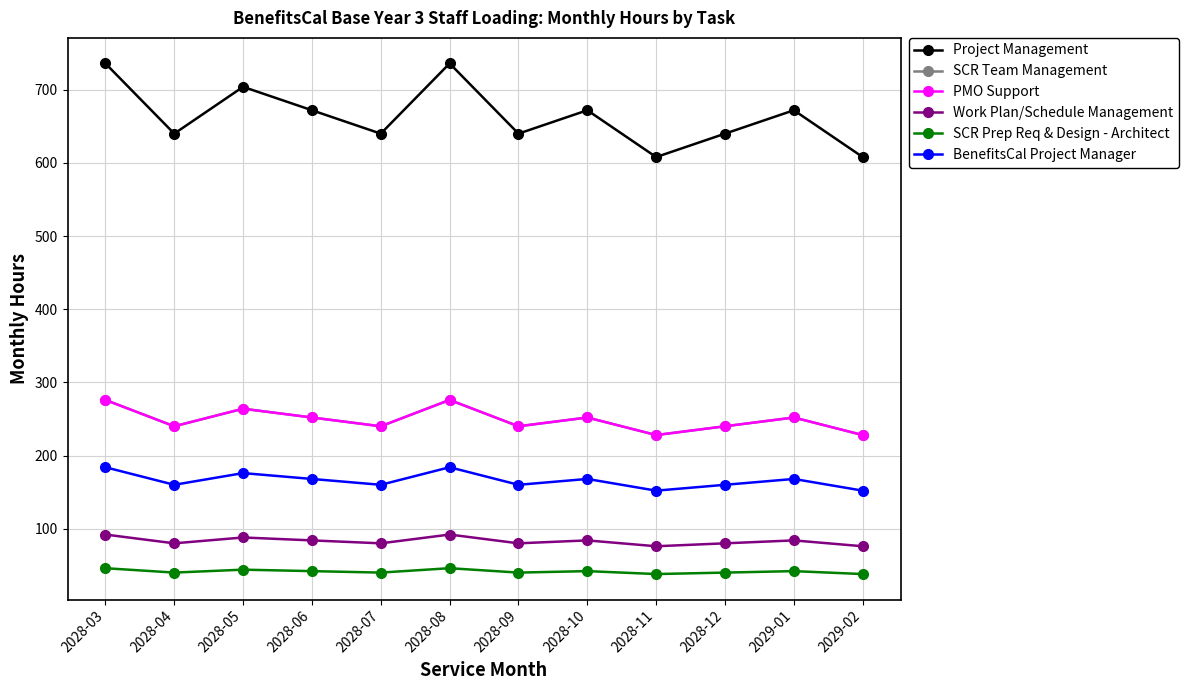

The PMO Support series shows 240 at 2028-04. True or false?

True